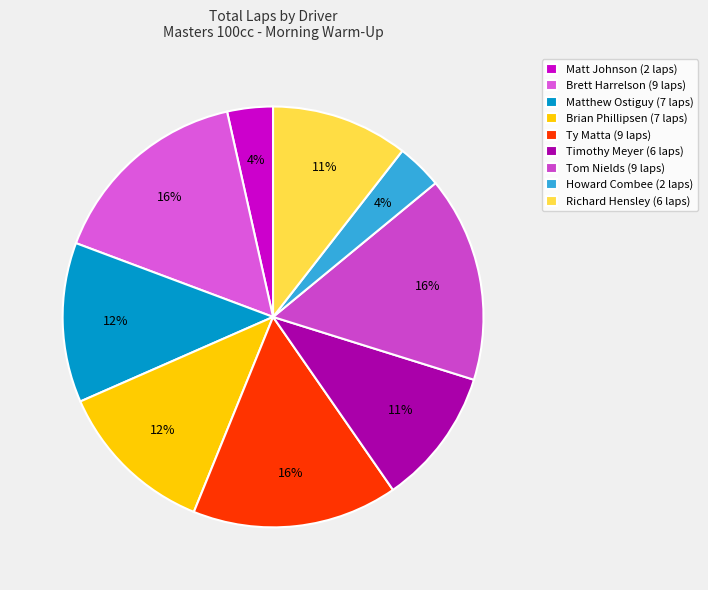

Which category has the biggest portion of the pie?

Brett Harrelson